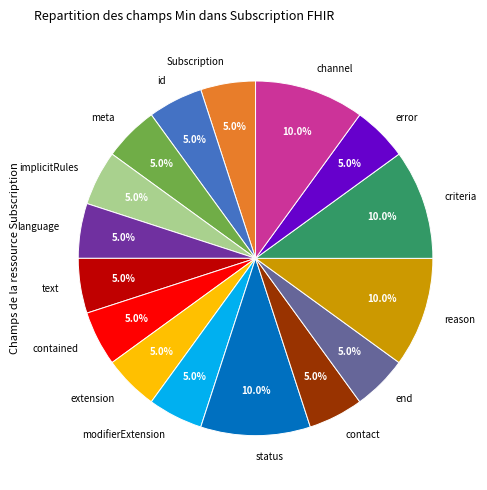

What is the ratio of the value at text to the value at id?

1.0